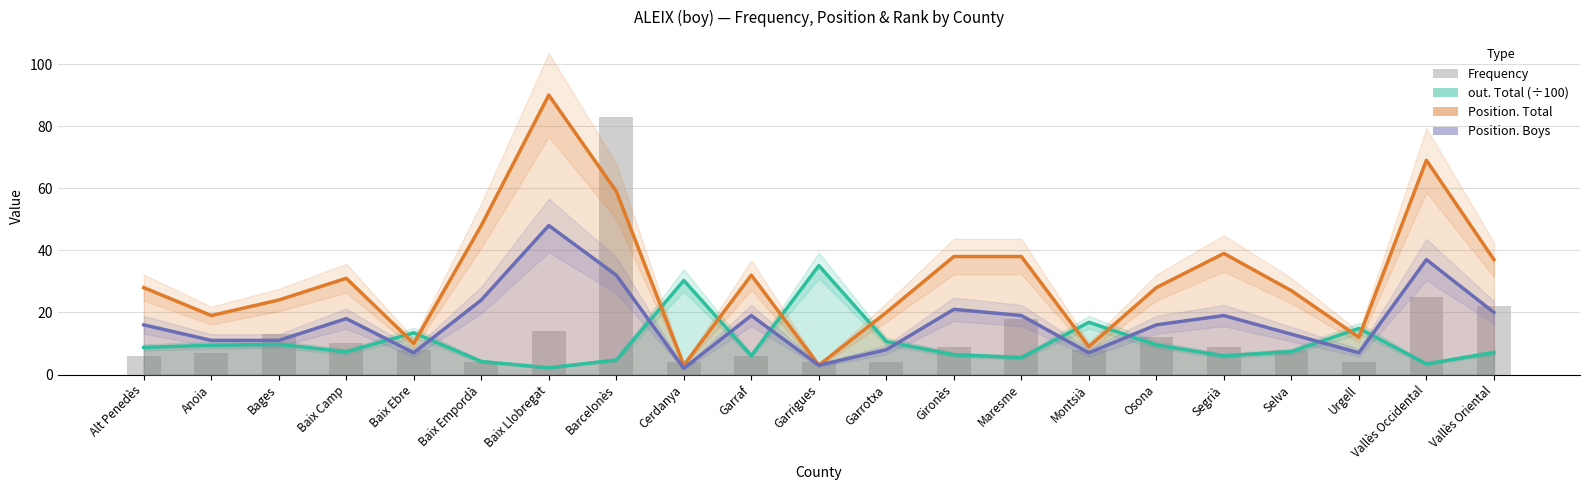

Does the chart contain any negative values?

No